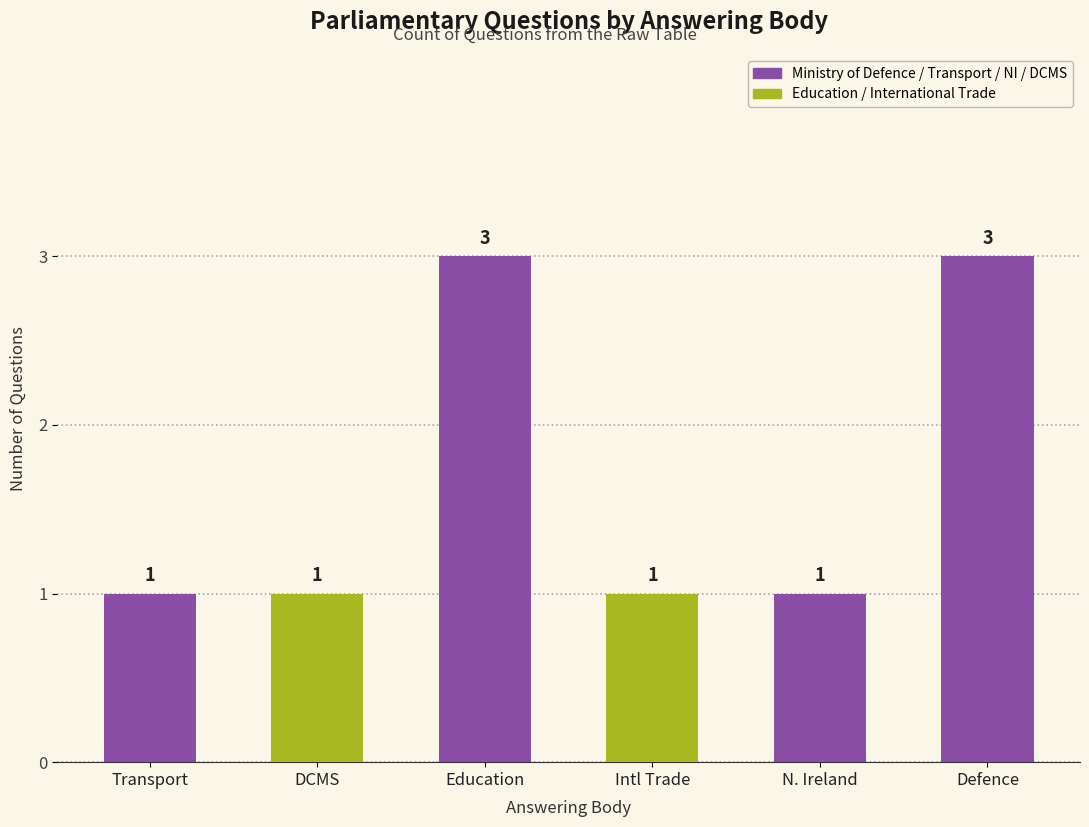

Is it true that the value at Transport is 1?

True